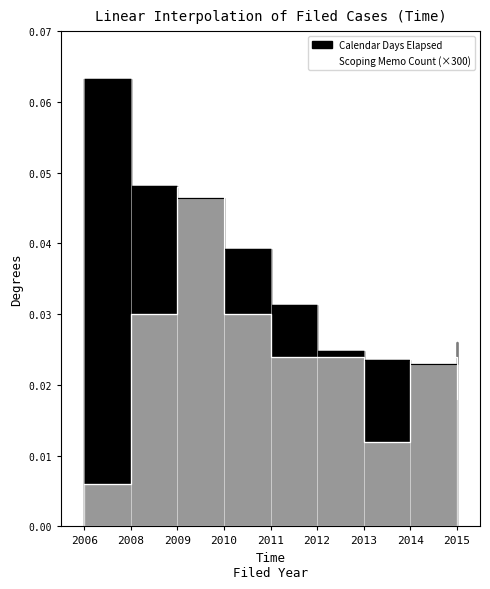

At which label is Scoping Memo Count closest to 1350?

2008